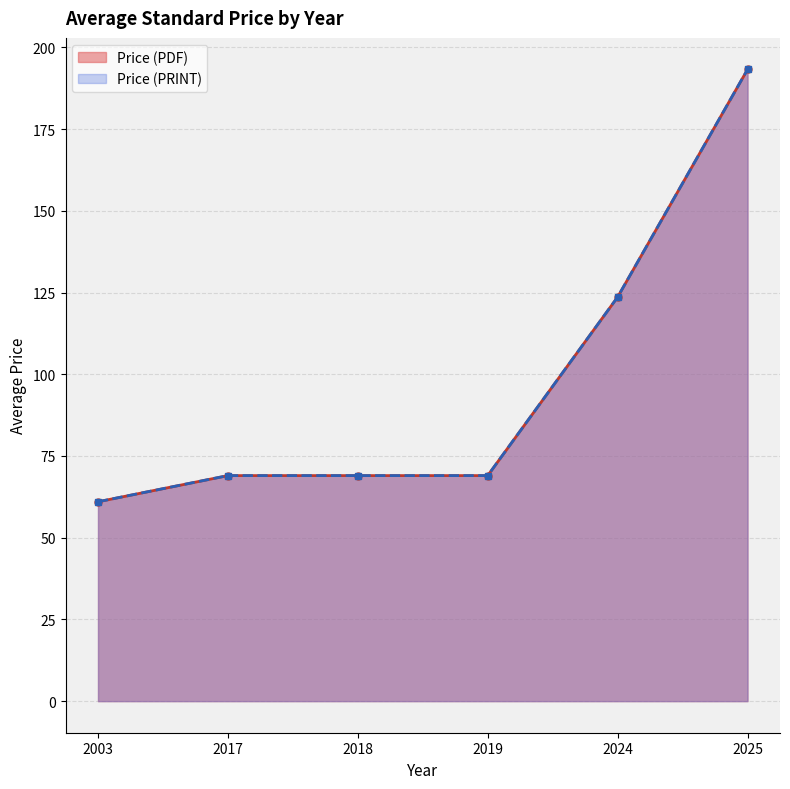

Rank the series by their maximum value, from highest to lowest.

Price (PDF), Price (PRINT)